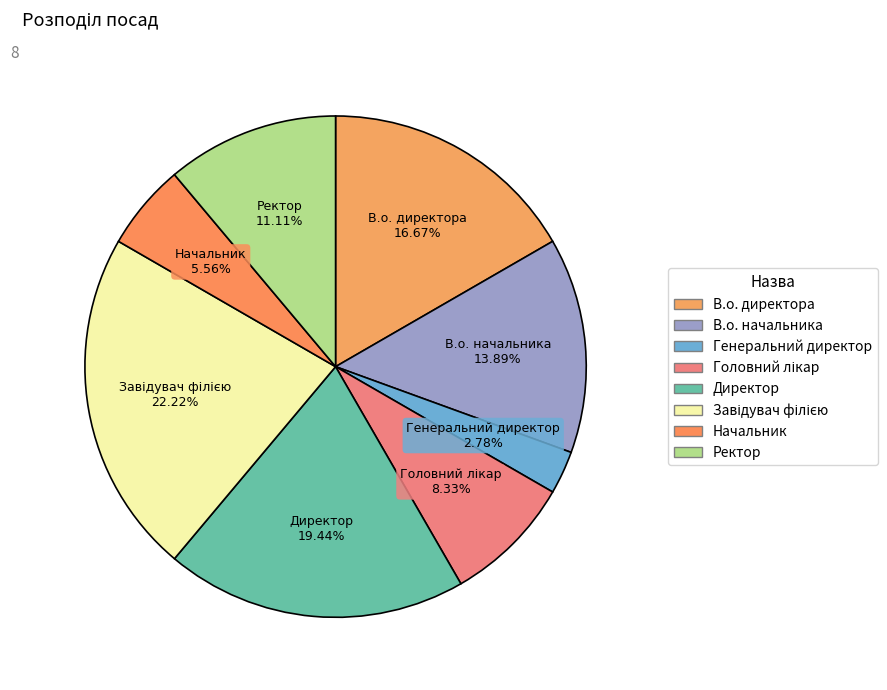

What is the ratio of the value at Директор to the value at Головний лікар?

2.3